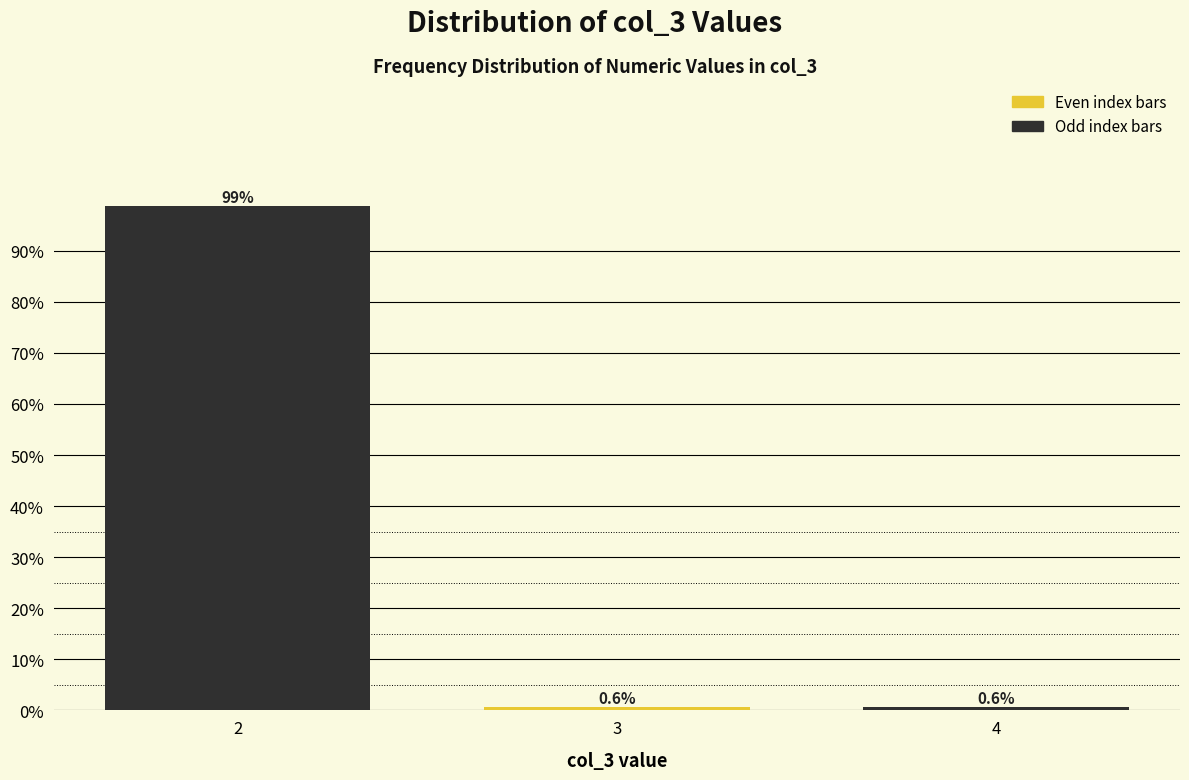

Reading right to left, transcribe all the data shown in this chart.

4=0.6	3=0.6	2=98.8